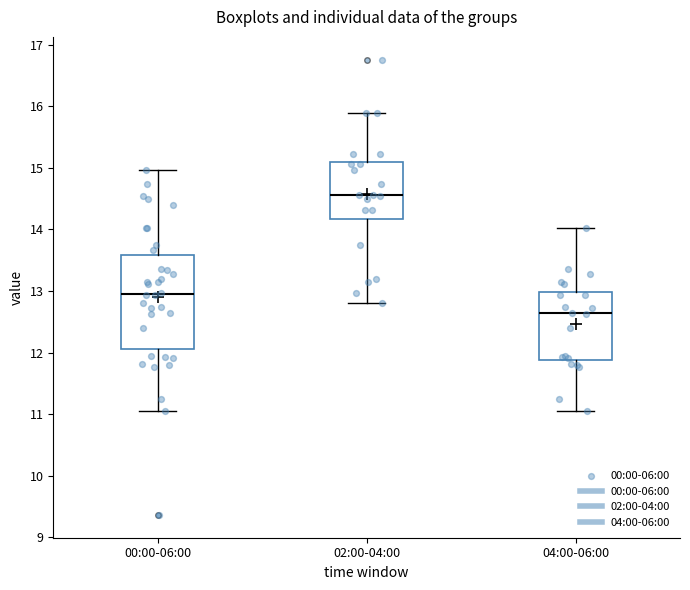

Reading left to right, transcribe this box plot: for each box, give where its median line is, the range the box spans, and where its two whiskers end, as read against the y-axis. The values are not printed on the chart, so give them approximately, as read against the axis.

00:00-06:00: median 13.0, box 12.1 to 13.6, whiskers 11.1 to 15.0
02:00-04:00: median 14.6, box 14.2 to 15.1, whiskers 12.8 to 15.9
04:00-06:00: median 12.6, box 11.9 to 13.0, whiskers 11.1 to 14.0